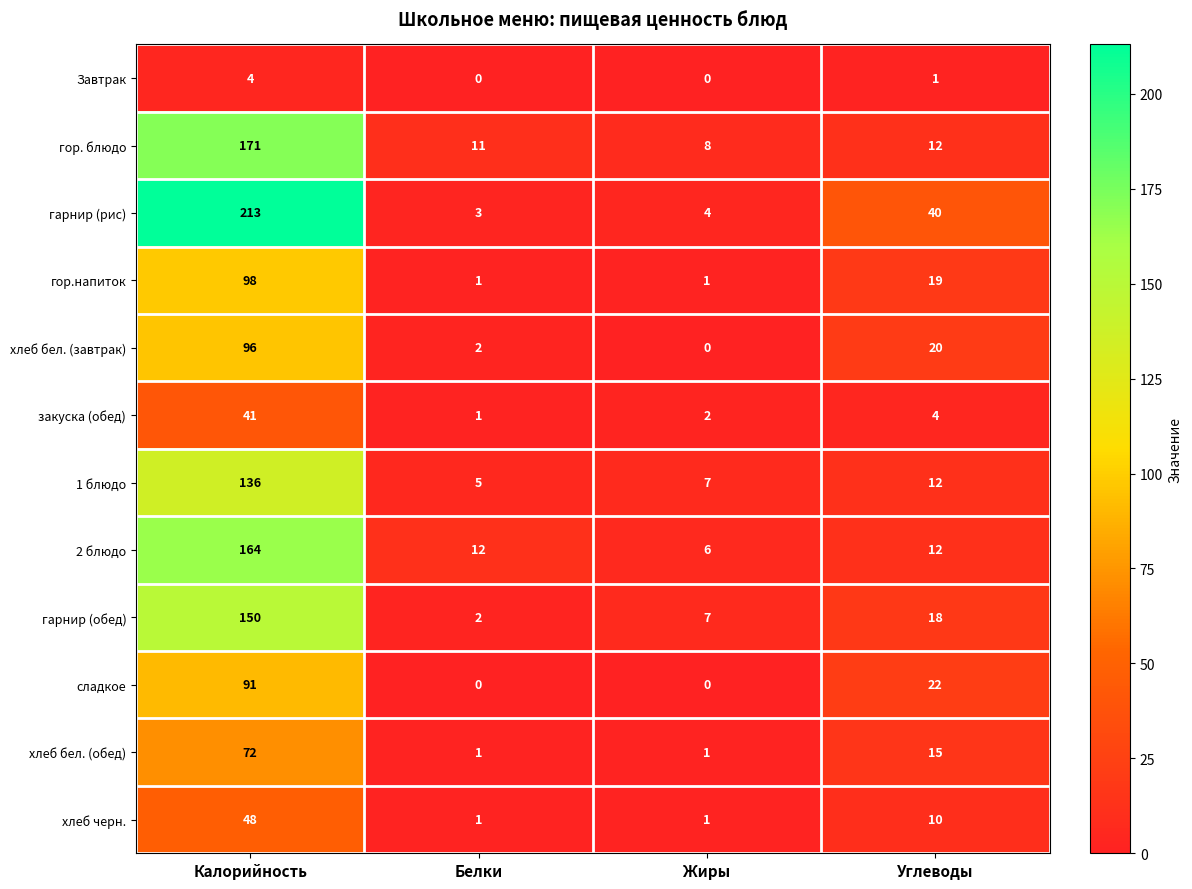

The хлеб бел. (завтрак) series shows -40 at Жиры. True or false?

False